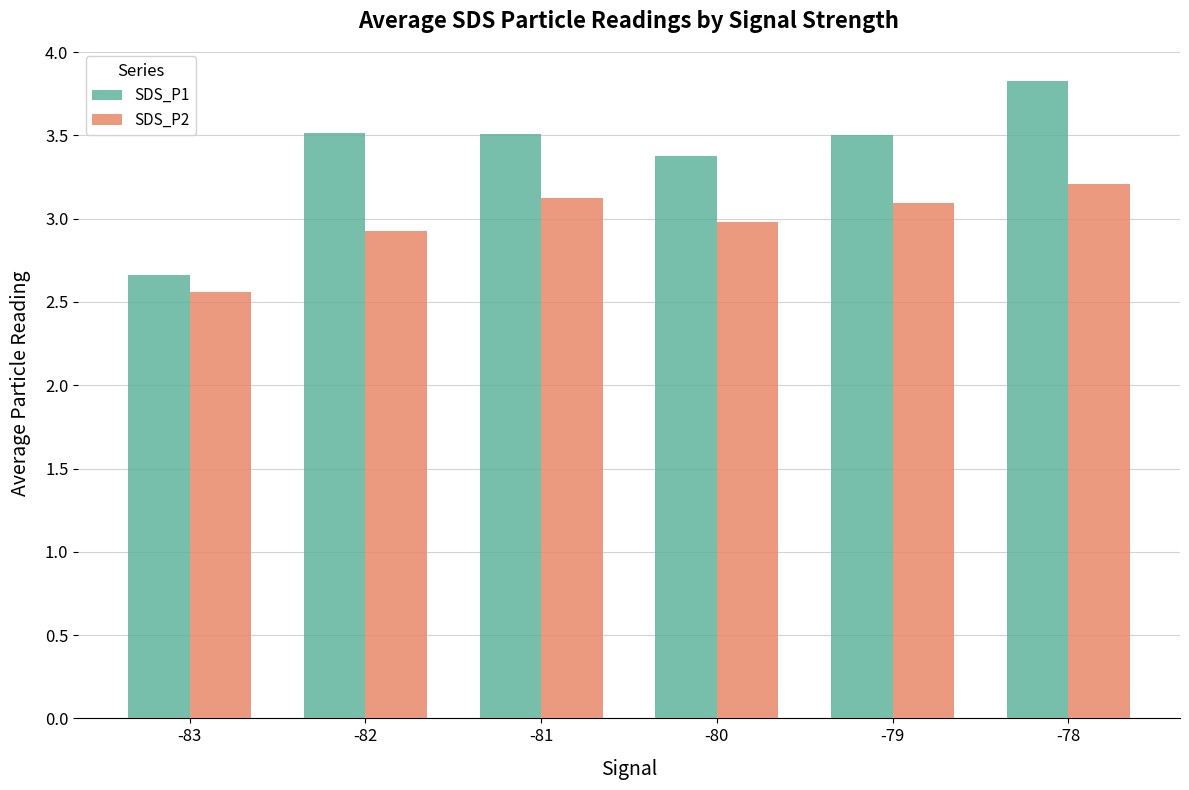

What is the difference between the maximum and minimum values in the SDS_P1 series?

1.2